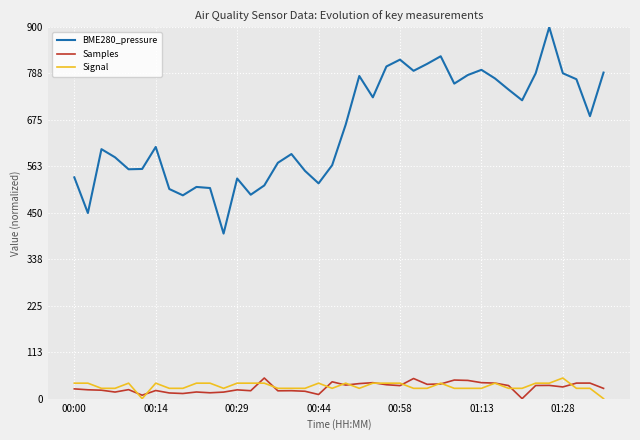

At how many categories does at least one series exceed 700?

18